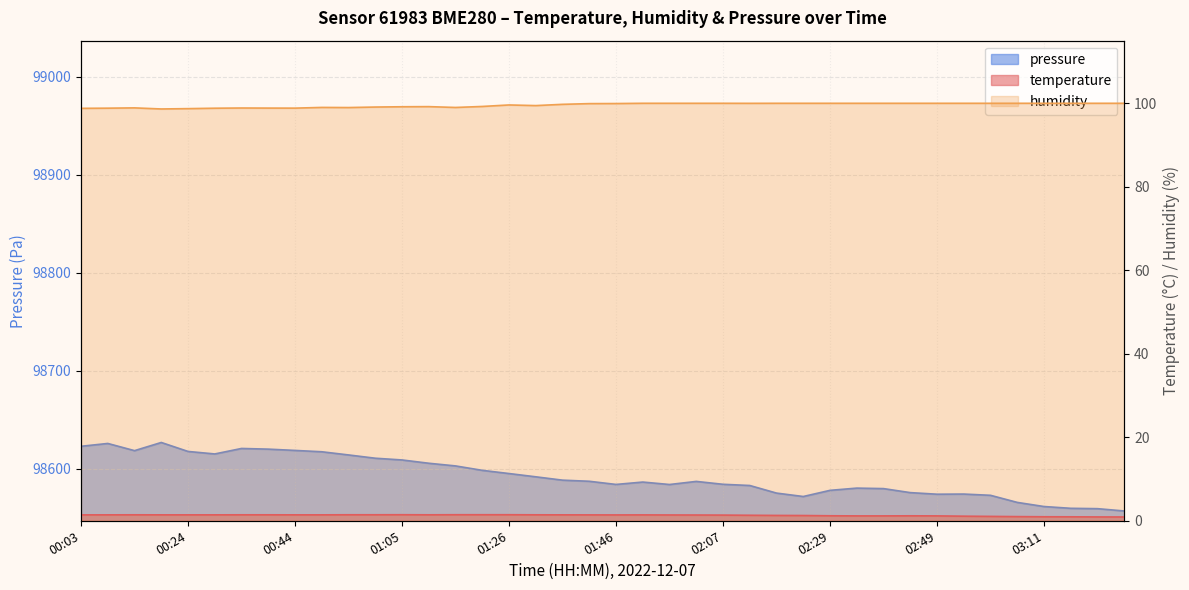

True or false: temperature has a value of 0.9 at 03:16.

True